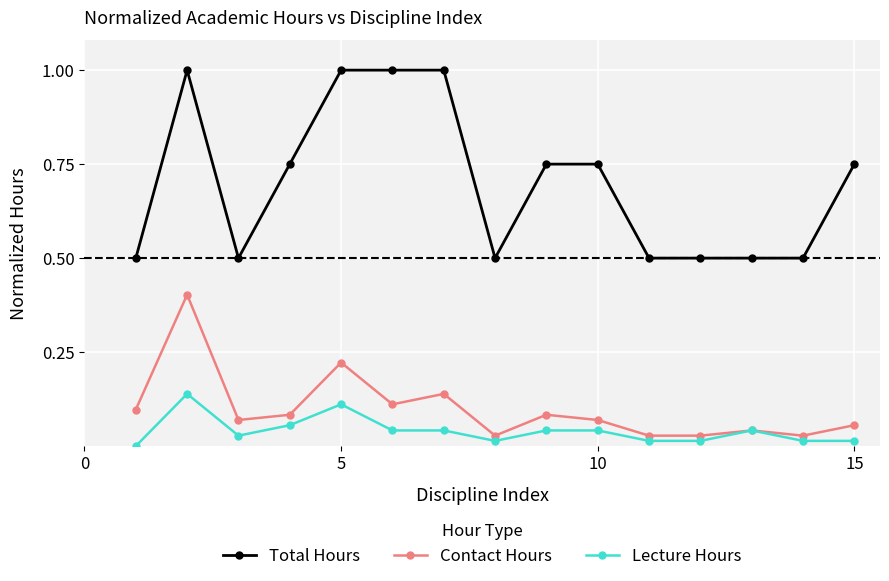

What is the value of the Total Hours point at the 2nd from the left?

1.0